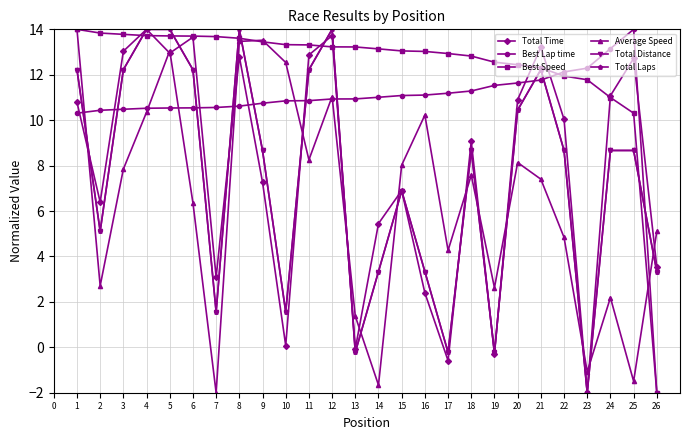

List the series in order of their peak value, lowest first.

Total Time, Best Lap time, Best Speed, Average Speed, Total Distance, Total Laps